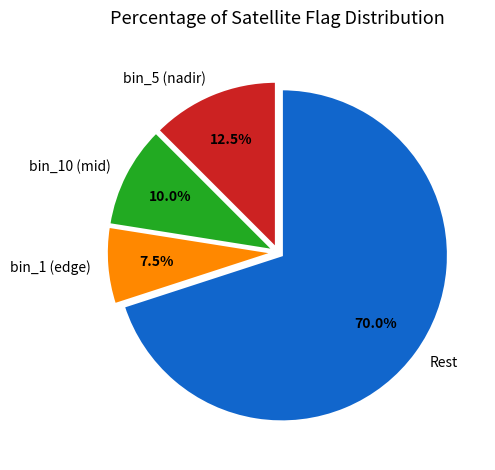

Which category accounts for the majority?

Rest